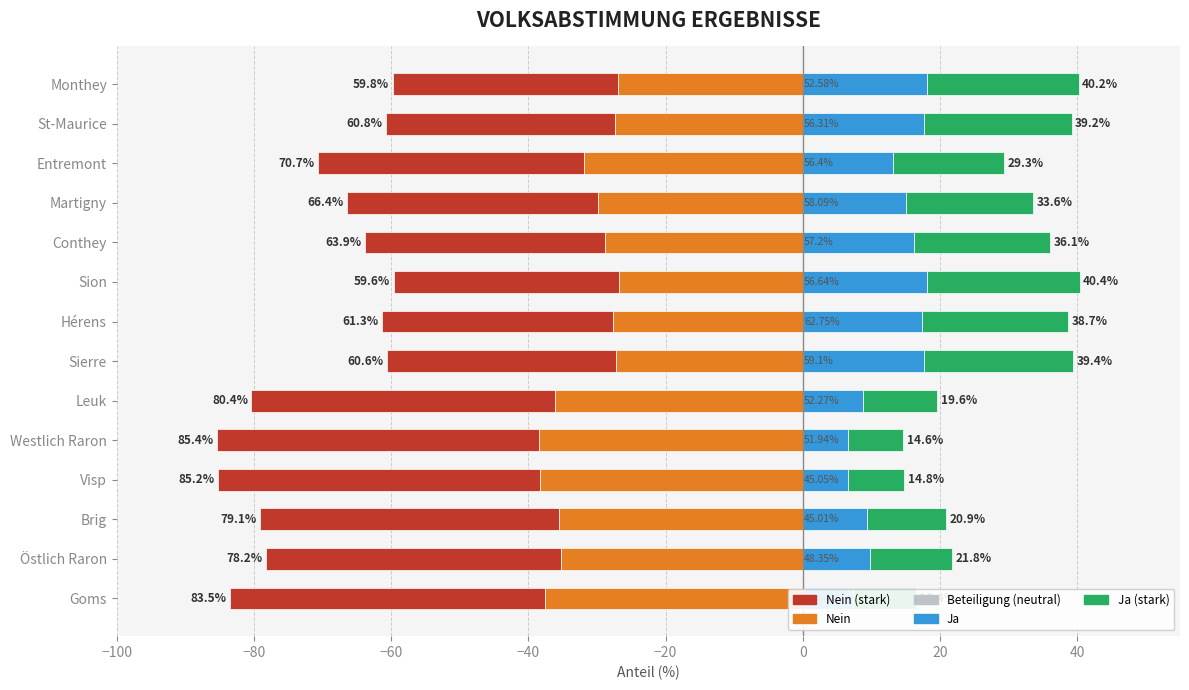

What is the difference between the highest and lowest values at 20?

32.8